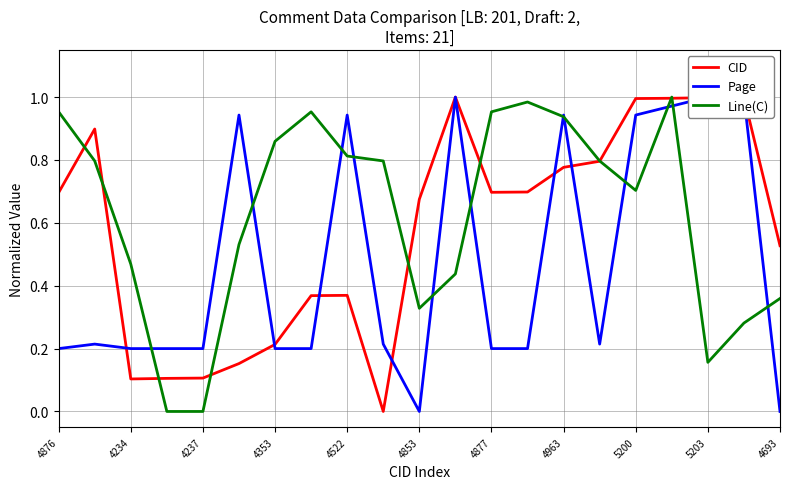

What is the value of the CID point at the 18th from the left?

1.0